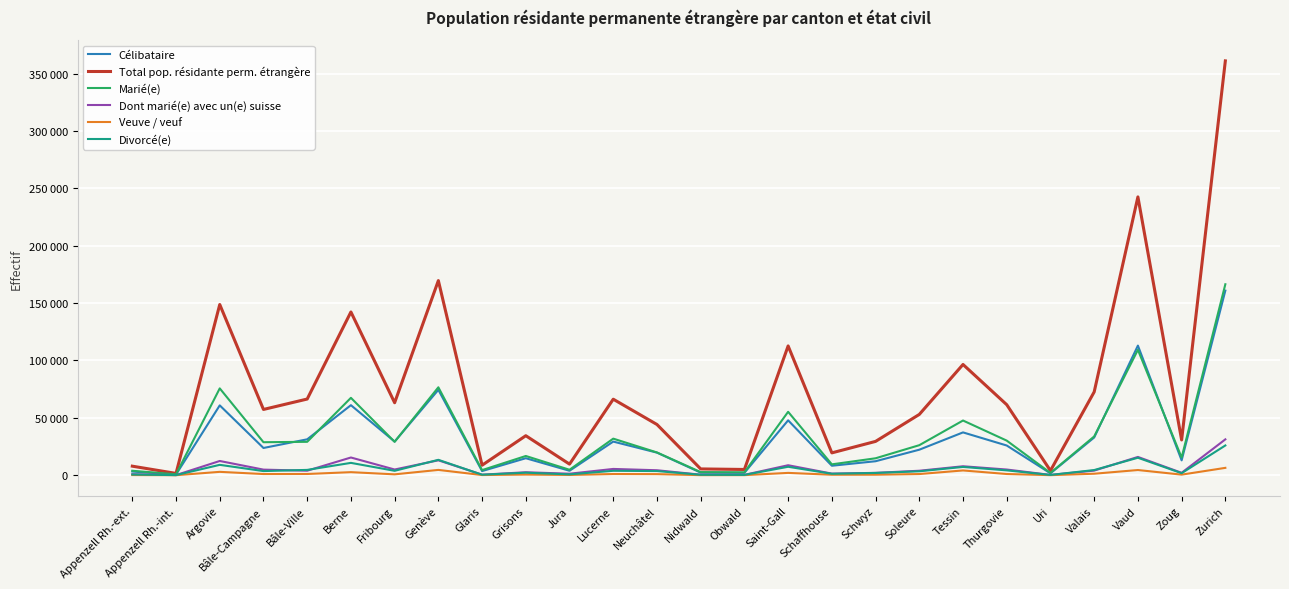

What are all the series names shown in the legend?

Célibataire, Total pop. résidante perm. étrangère, Marié(e), Dont marié(e) avec un(e) suisse, Veuve / veuf, Divorcé(e)